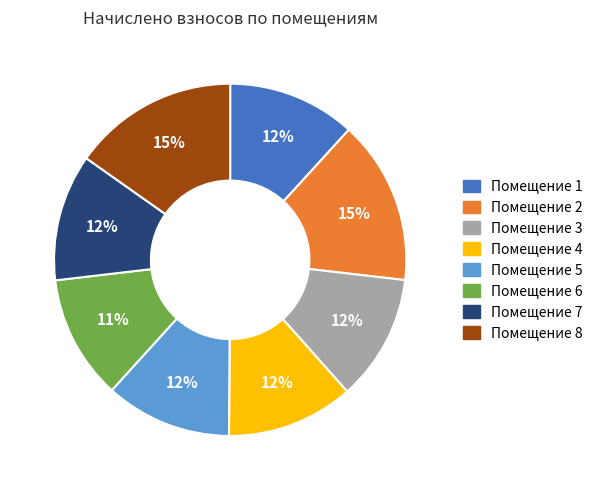

To the nearest percent, what is the difference between the largest and smallest slice percentages?

4%